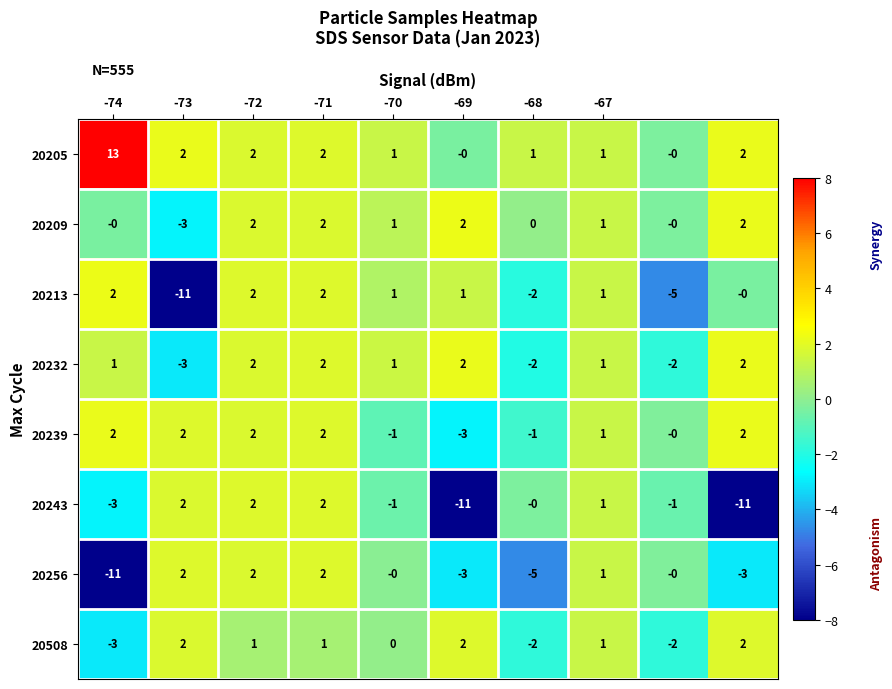

How many 20232 values are between -2 and 2?

9